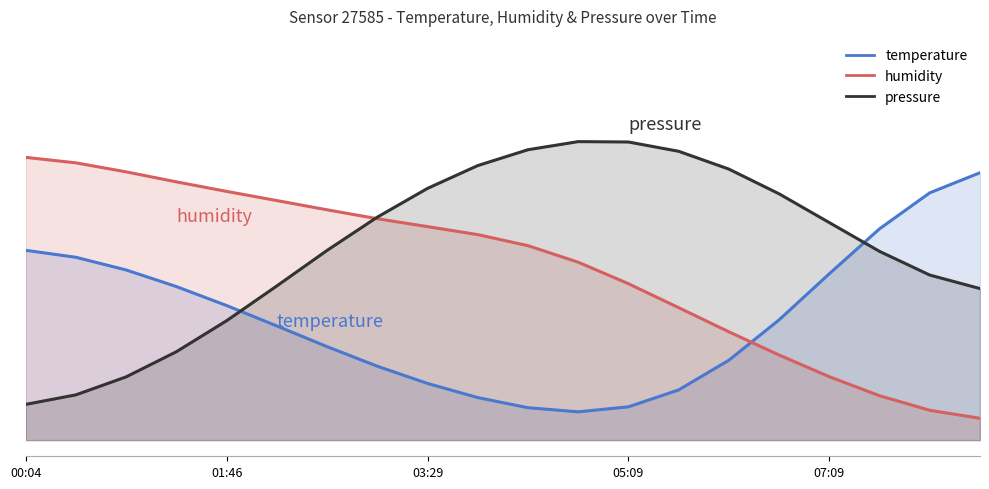

Is it true that pressure_norm equals 0.1 at 02:11?

False